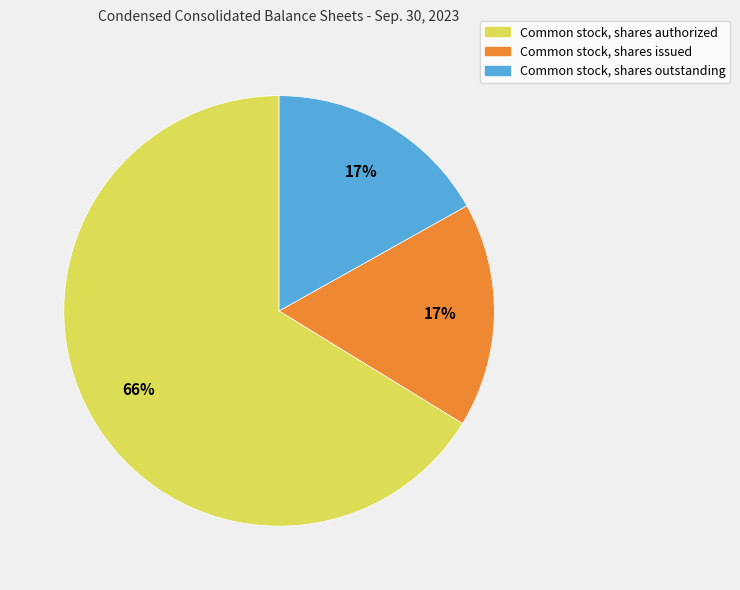

To the nearest percent, what is the average slice percentage?

33%